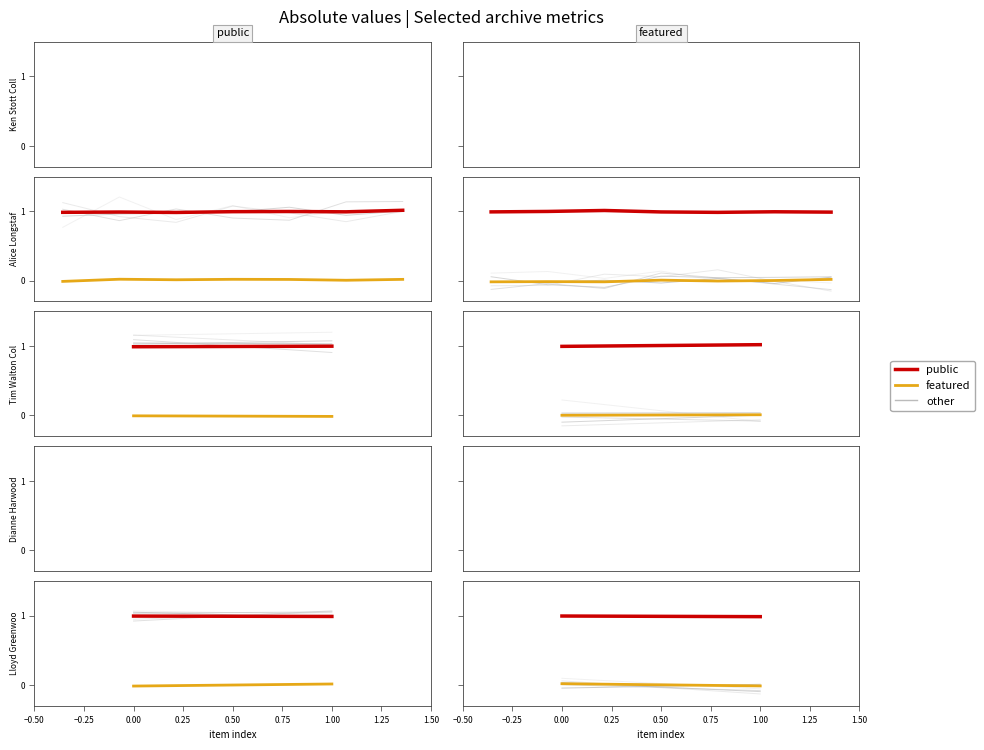

What is the maximum value shown in the chart?

1.0